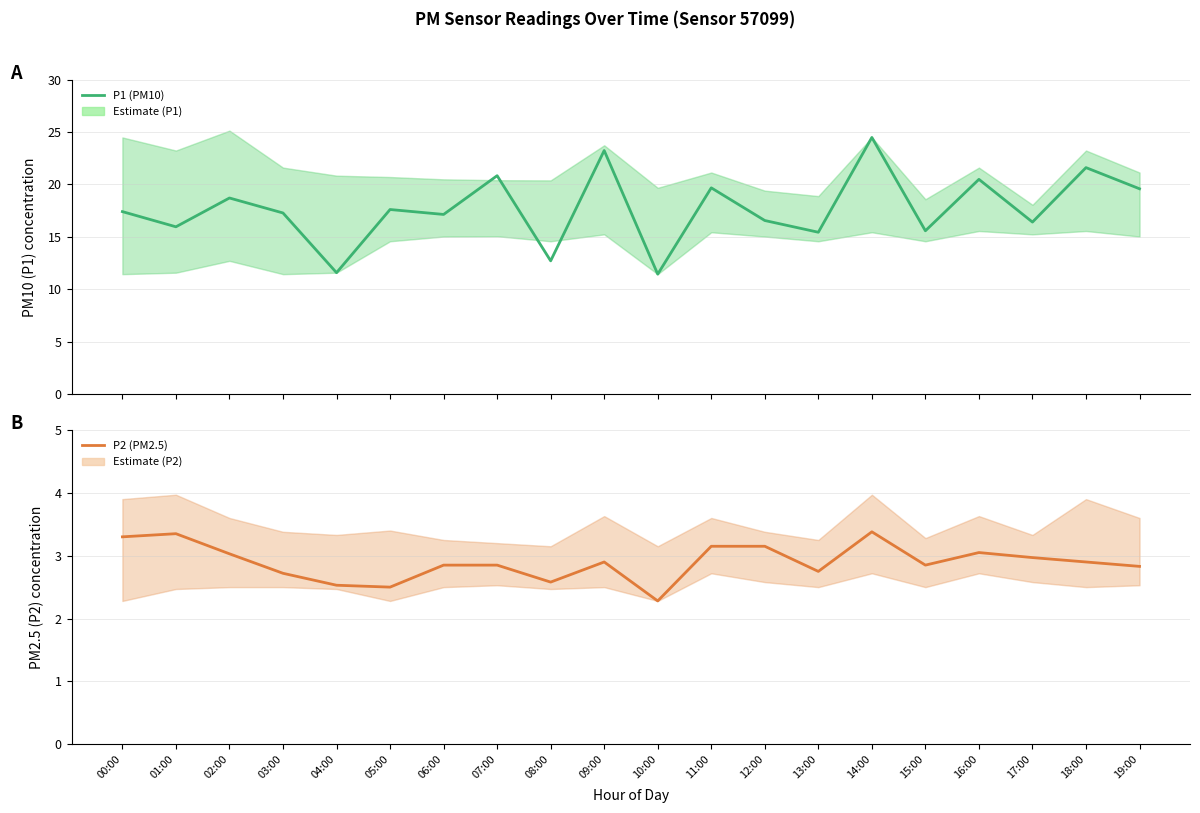

Does the chart have visible grid lines?

Yes